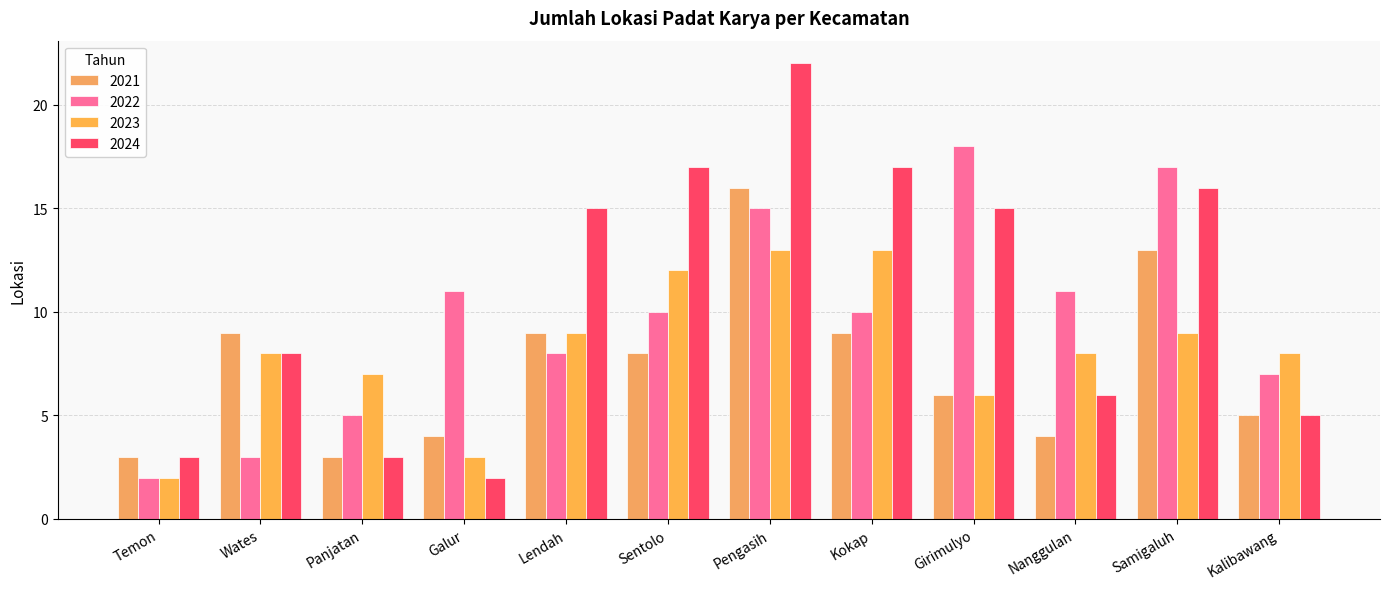

Count the number of data series in this chart.

4